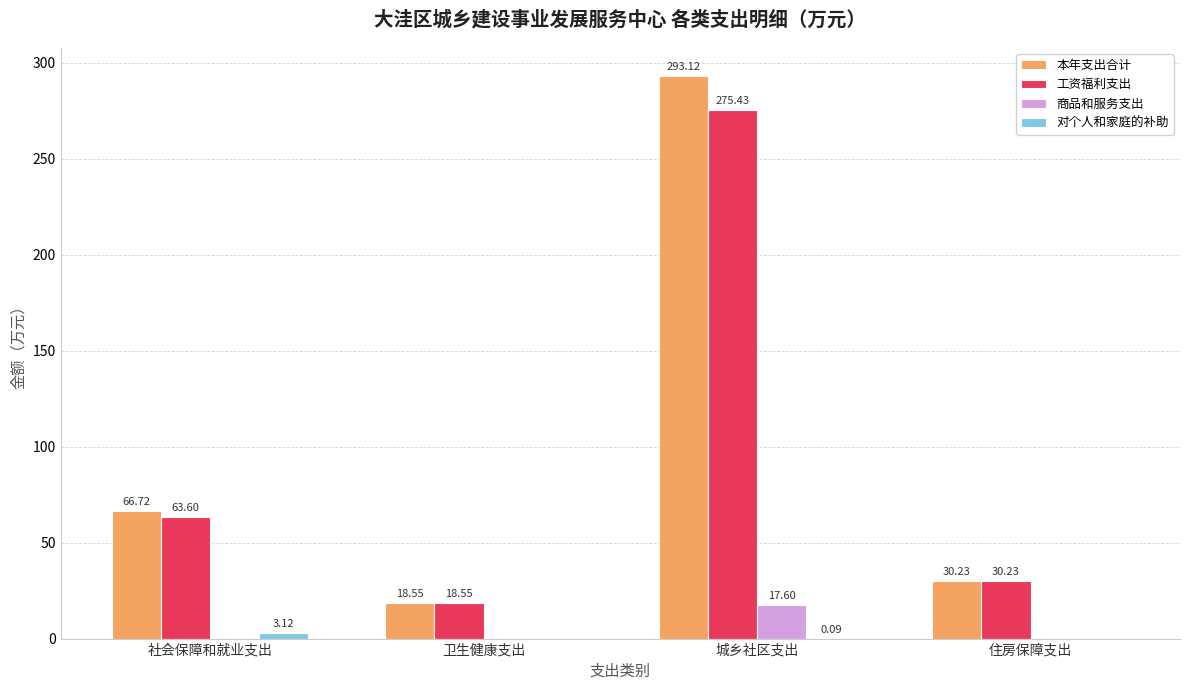

What is the sum of all 商品和服务支出 values?

17.6